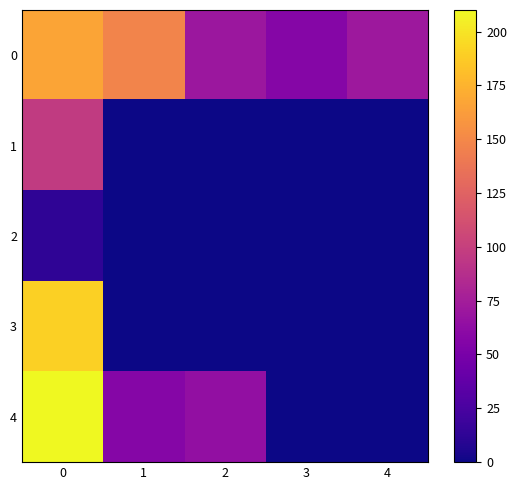

At which category does the chart reach its minimum across all series?

1